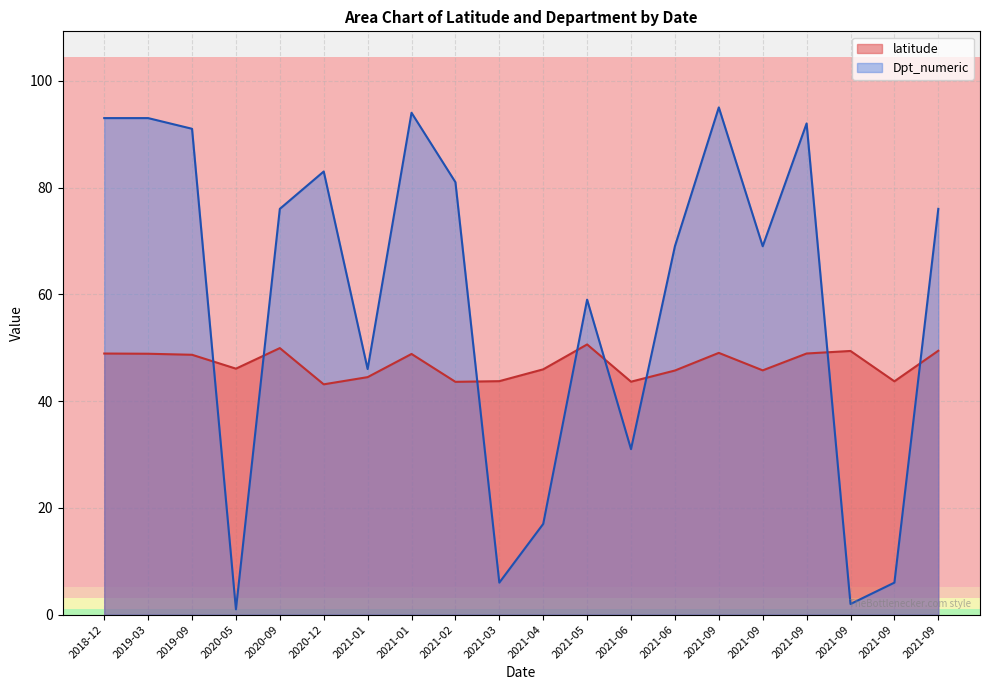

What are all the series names shown in the legend?

latitude, Dpt_numeric